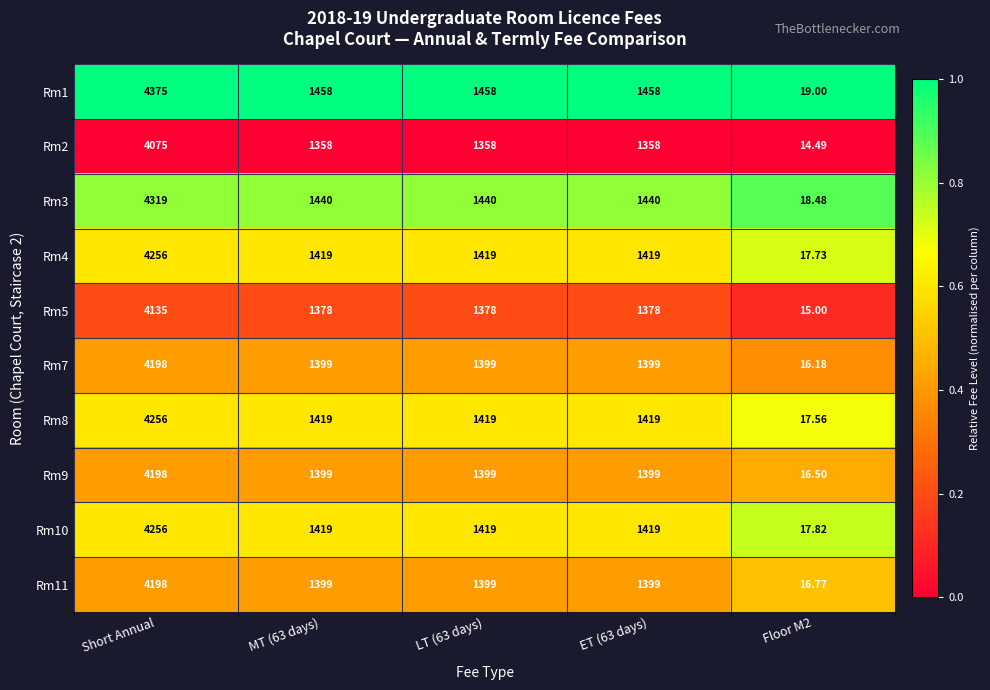

Is the value of Rm3 at Floor M2 greater than the value of Rm5 at Floor M2?

Yes